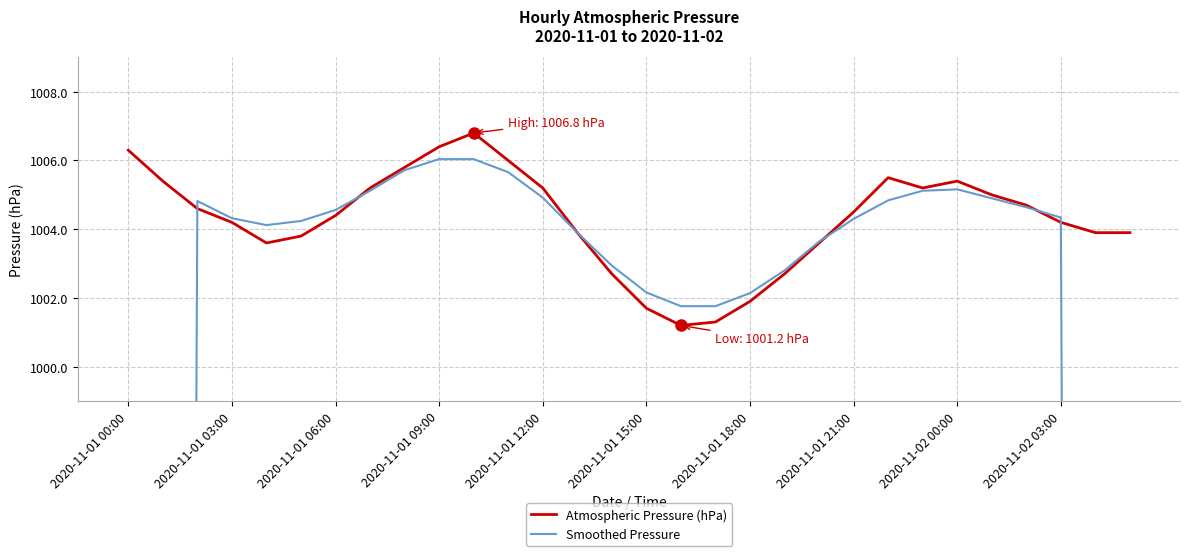

True or false: Atmospheric Pressure (hPa) has a value of 205.6 at 2020-11-02 00:00.

False